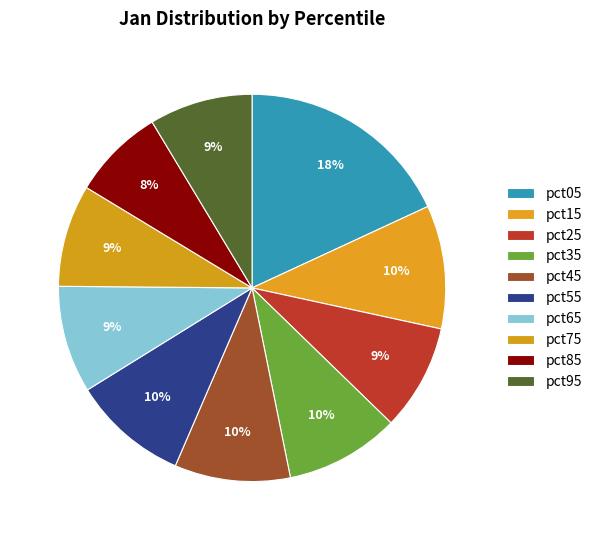

Which category has the smallest portion of the pie?

pct85